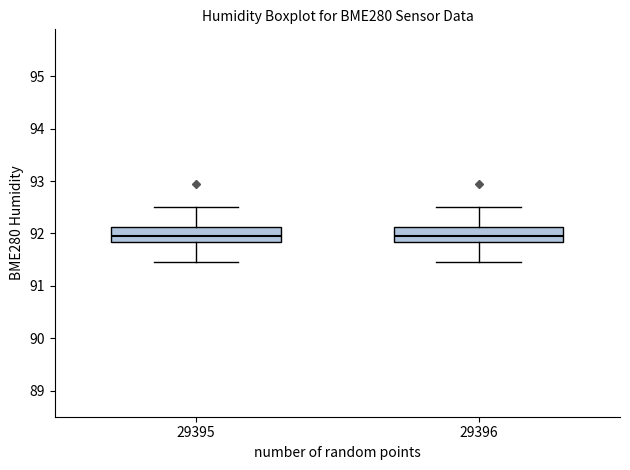

Reading left to right, read every box against the y-axis: the position of its median line, the range the box covers, and the ends of its whiskers. The values are not printed on the chart, so give them approximately, as read against the axis.

29395: median 92.0, box 91.8 to 92.1, whiskers 91.5 to 92.5
29396: median 92.0, box 91.8 to 92.1, whiskers 91.5 to 92.5